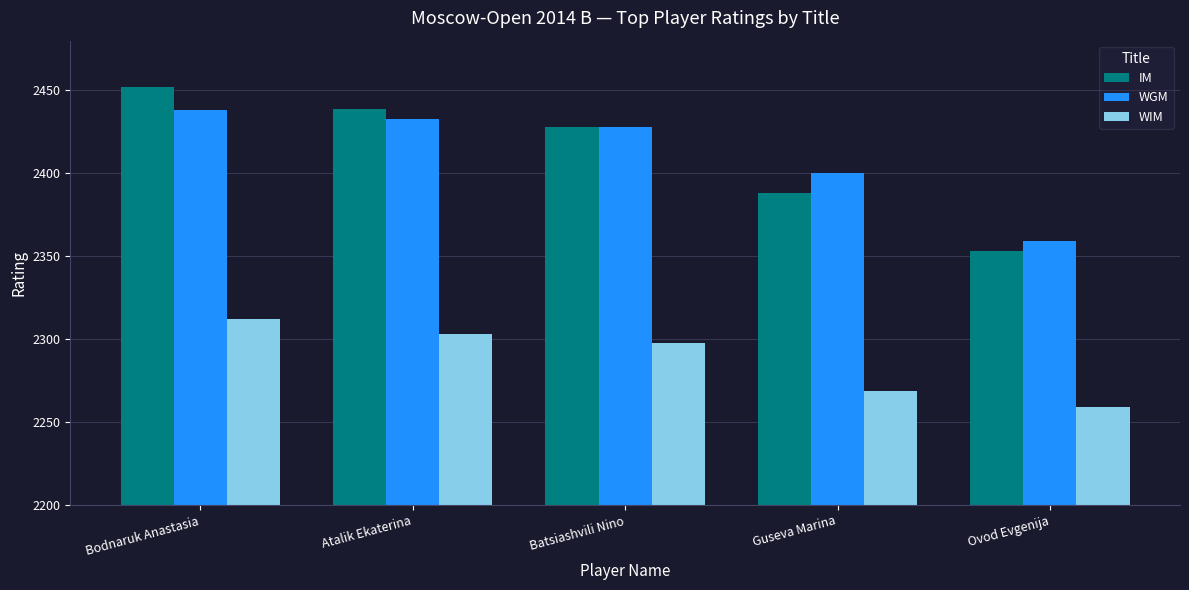

What is the difference between the second highest and second lowest values in the WGM series?

33